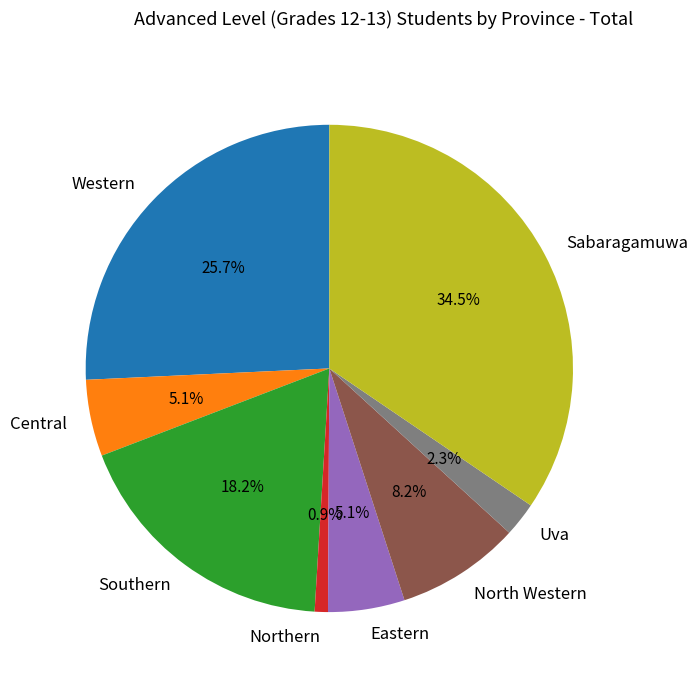

What is the total percentage of Central and Western?

30.8%